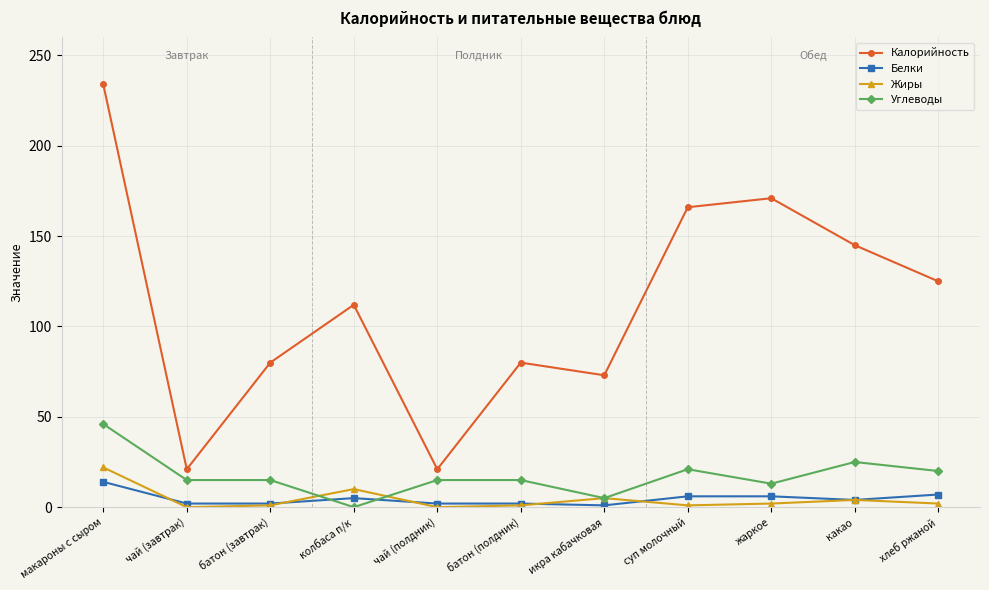

In Жиры, how many points are lower than both neighbors (excluding endpoints)?

3